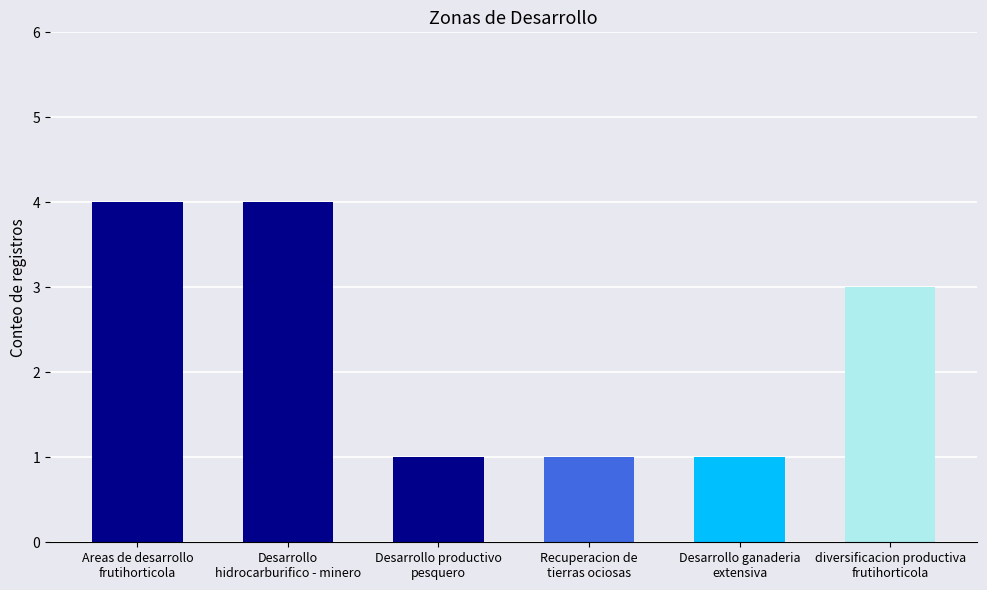

What position from the right is diversificacion productiva
frutihorticola?

1